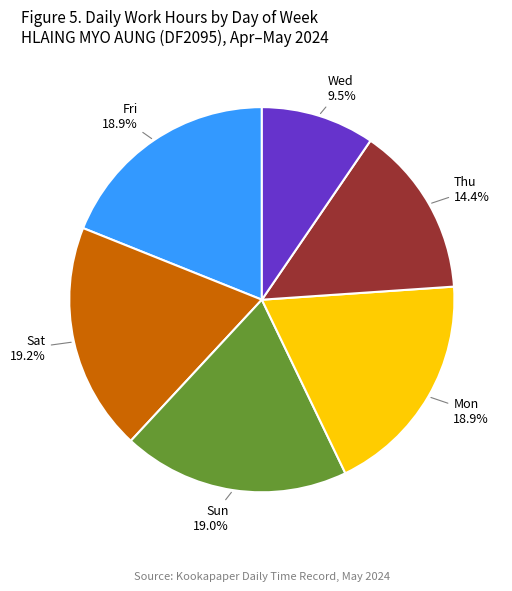

Is there a majority slice in this chart?

No